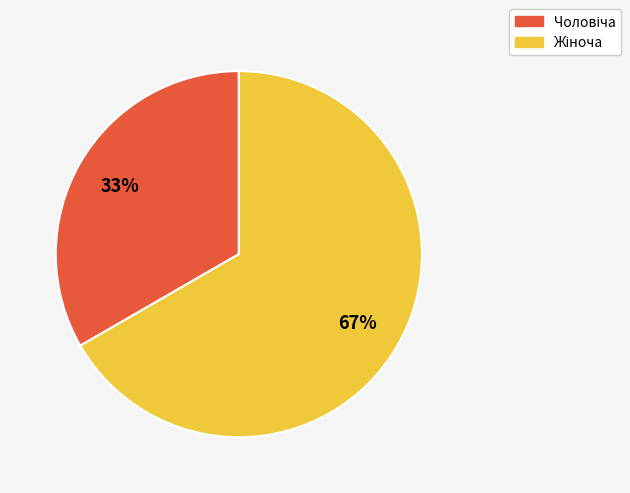

Does any single category account for the majority?

Yes